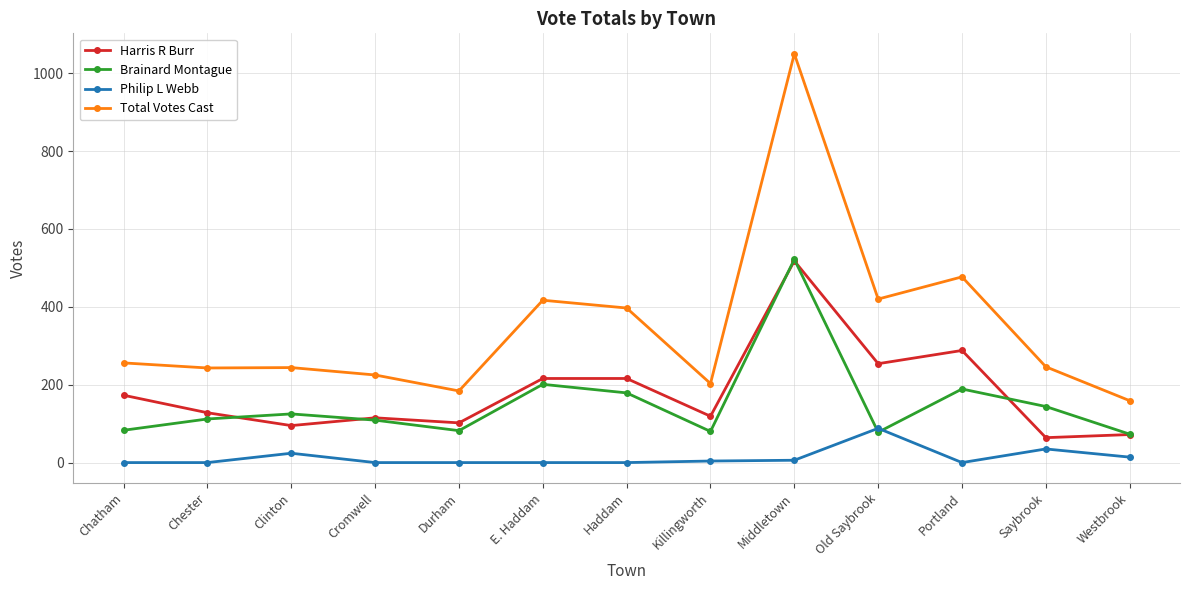

True or false: Harris R Burr has more than 1 interior local peaks.

True